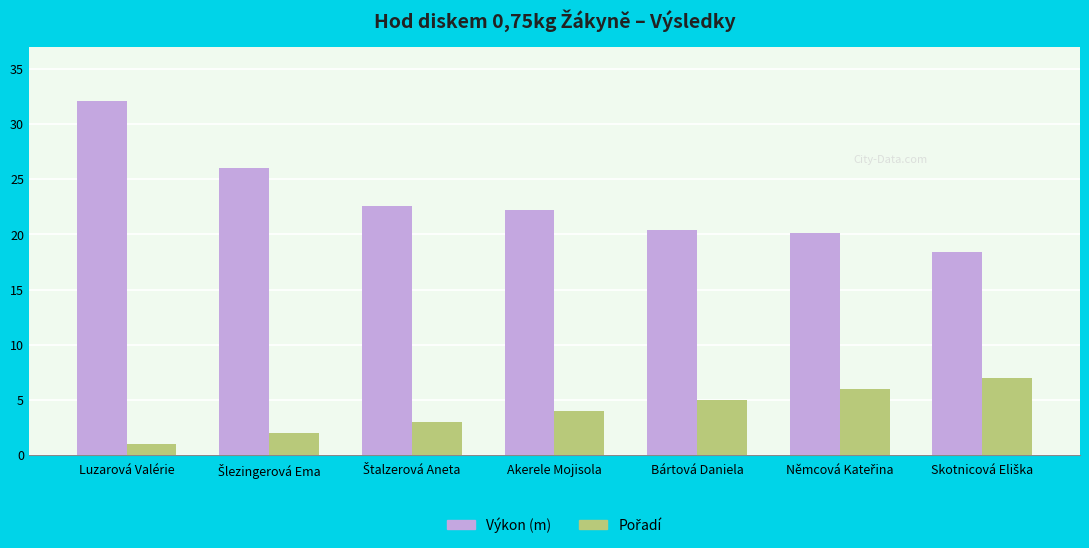

What is the value of the Výkon (m) bar at the 7th from the left?

18.4